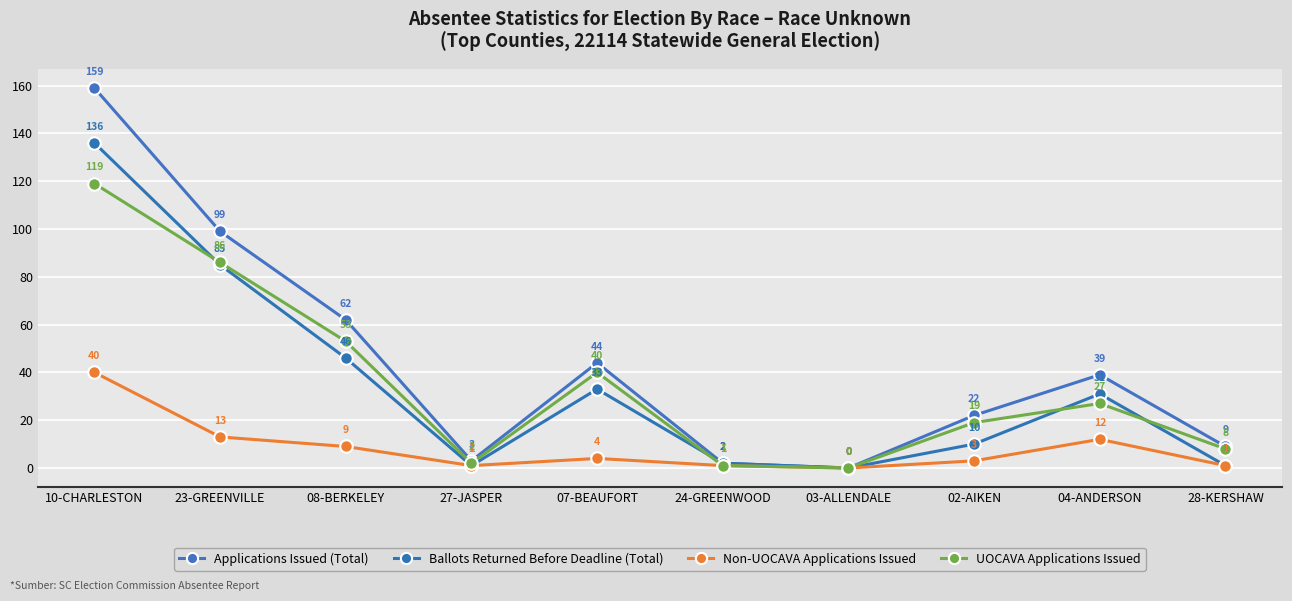

Rank the categories by Applications Issued (Total) value from highest to lowest.

10-CHARLESTON, 23-GREENVILLE, 08-BERKELEY, 07-BEAUFORT, 04-ANDERSON, 02-AIKEN, 28-KERSHAW, 27-JASPER, 24-GREENWOOD, 03-ALLENDALE